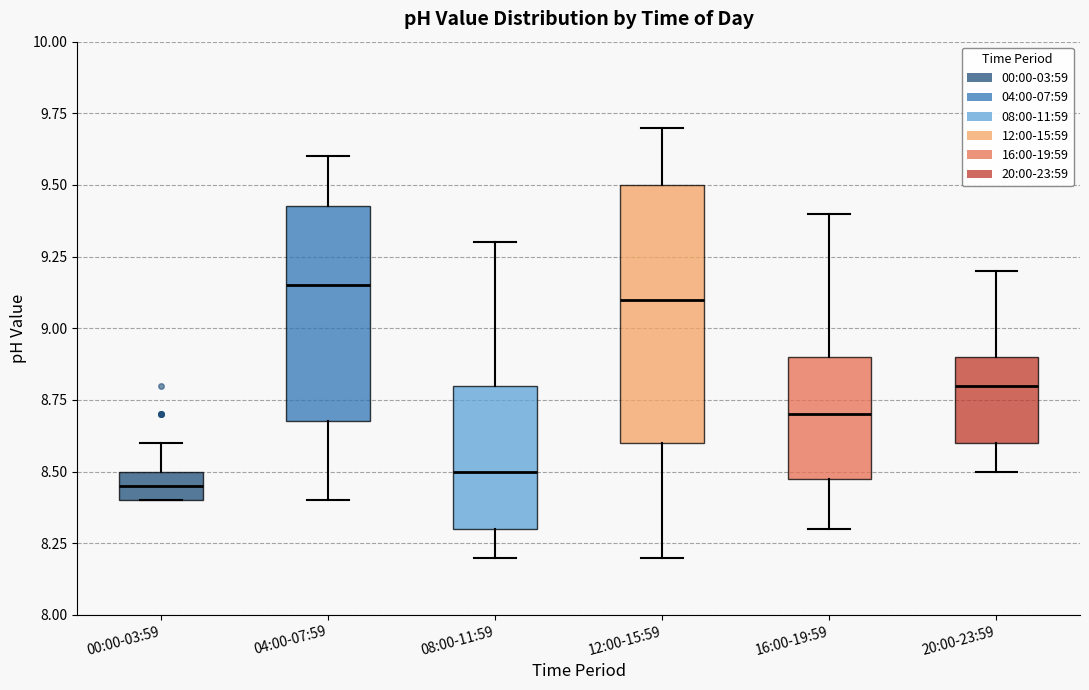

Reading left to right, read every box against the y-axis: the position of its median line, the range the box covers, and the ends of its whiskers. The values are not printed on the chart, so give them approximately, as read against the axis.

00:00-03:59: median 8.45, box 8.40 to 8.50, whiskers 8.40 to 8.60
04:00-07:59: median 9.15, box 8.70 to 9.45, whiskers 8.40 to 9.60
08:00-11:59: median 8.50, box 8.30 to 8.80, whiskers 8.20 to 9.30
12:00-15:59: median 9.10, box 8.60 to 9.50, whiskers 8.20 to 9.70
16:00-19:59: median 8.70, box 8.50 to 8.90, whiskers 8.30 to 9.40
20:00-23:59: median 8.80, box 8.60 to 8.90, whiskers 8.50 to 9.20